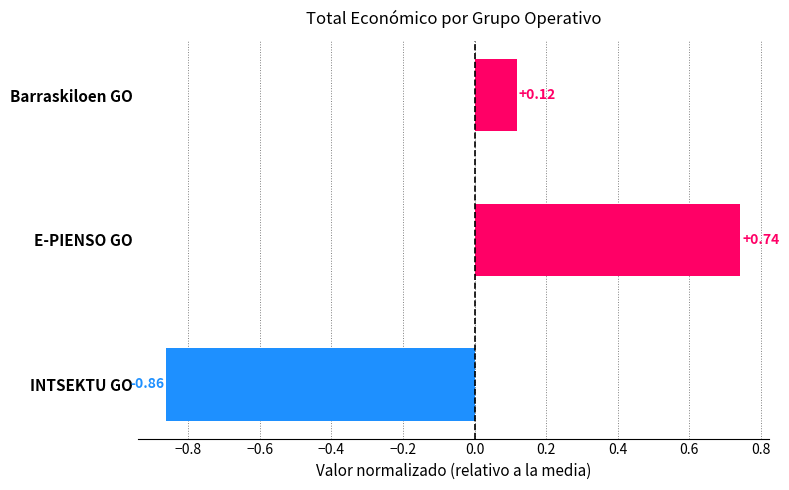

What is the change in value from INTSEKTU GO to Barraskiloen GO?

+1.0